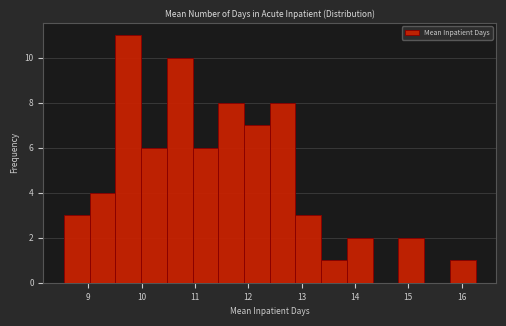

What is the height of the bar covering 14.8 to 15.3 on the x-axis? Neither the bar edges nor the heights are printed on the chart, so give them approximately, as read against the axes.

2